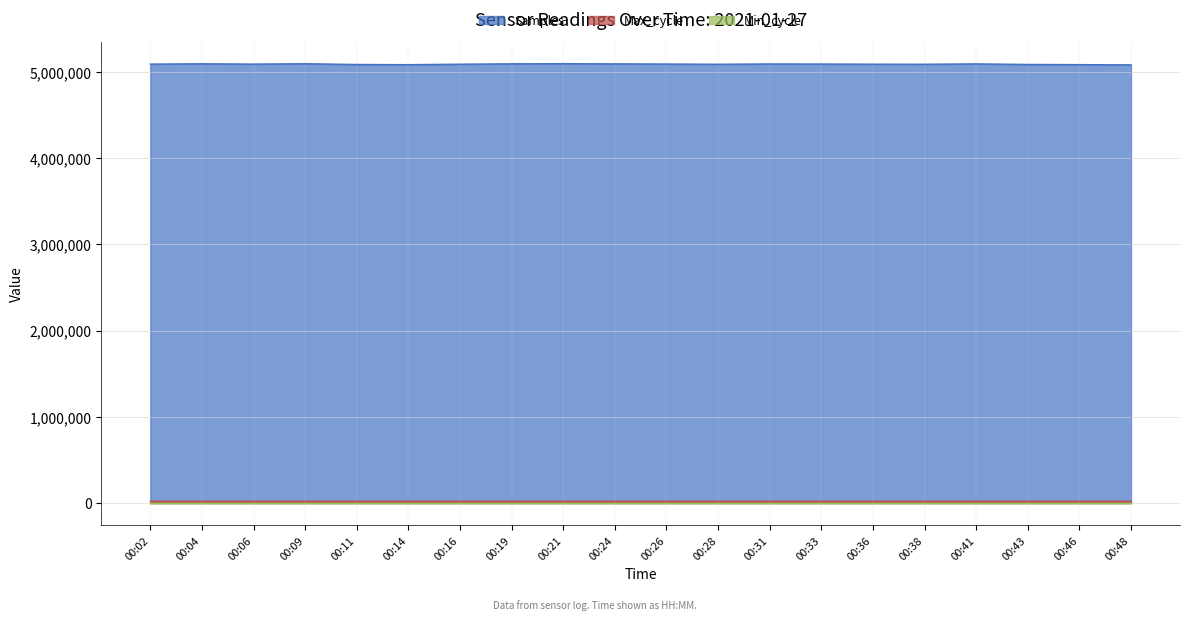

What is the maximum value for Samples?

5094661